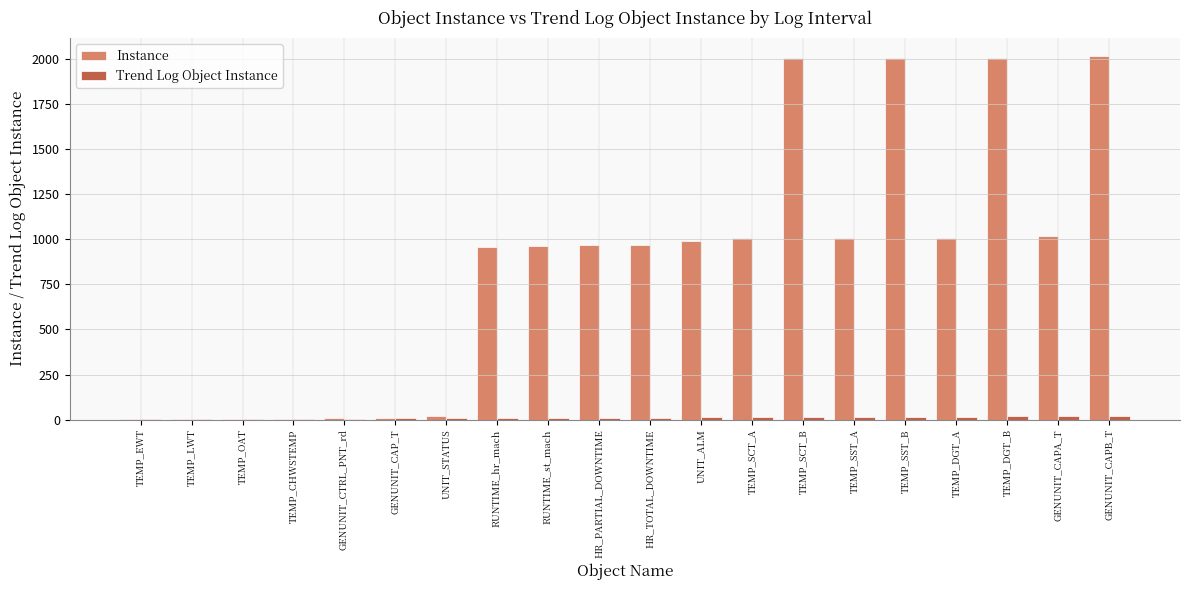

True or false: Instance has a value of 385 at HR_TOTAL_DOWNTIME.

False